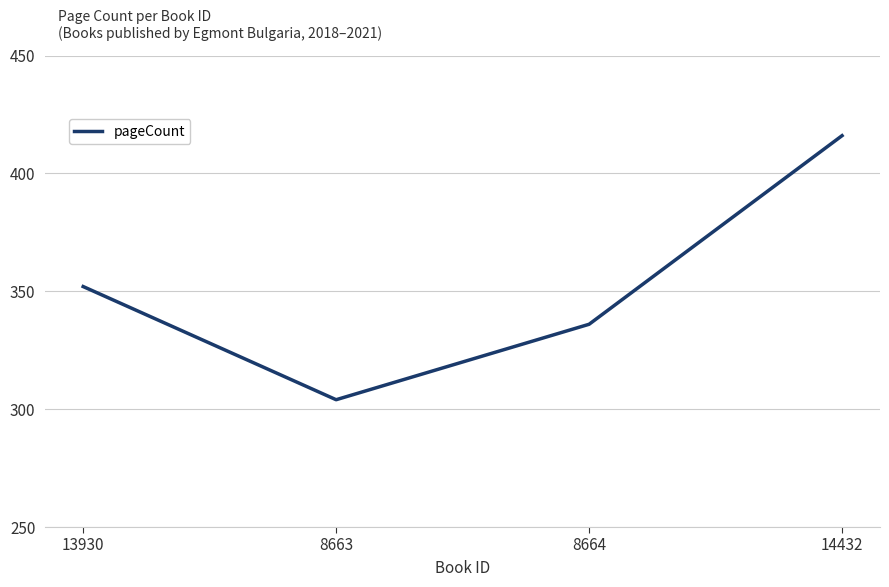

True or false: the data shows 601 at 8664.

False